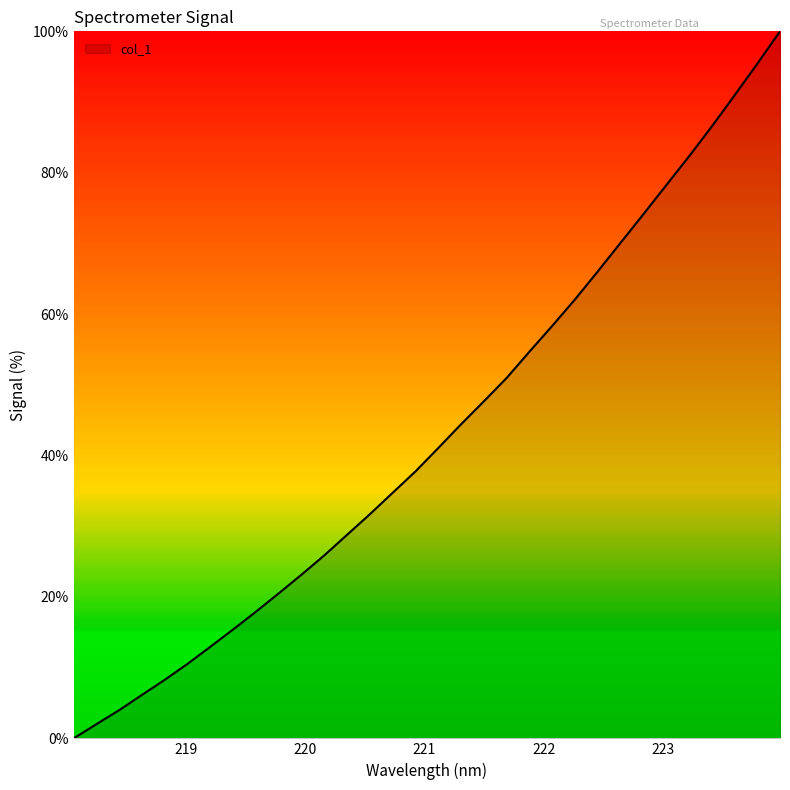

Reading left to right, list all the values displayed in this chart.

0.0	2.0	4.0	6.2	8.3	10.6	13.0	15.4	17.9	20.5	23.2	25.9	28.8	31.7	34.8	37.8	41.1	44.4	47.7	51.0	54.7	58.4	62.1	66.1	70.1	74.1	78.2	82.3	86.5	90.9	95.4	100.0